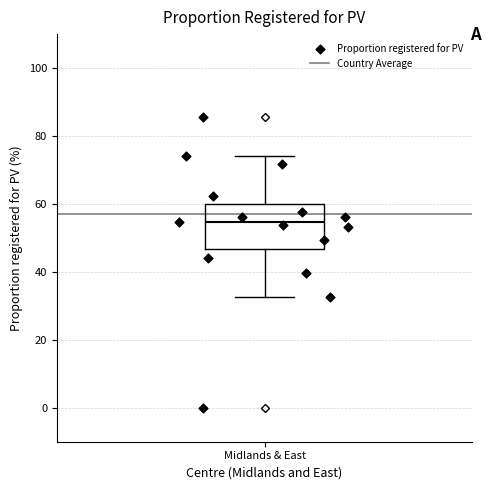

Where does the lower whisker of the box for Midlands & East end on the y-axis? The values are not printed on the chart, so give them approximately, as read against the axis.

32